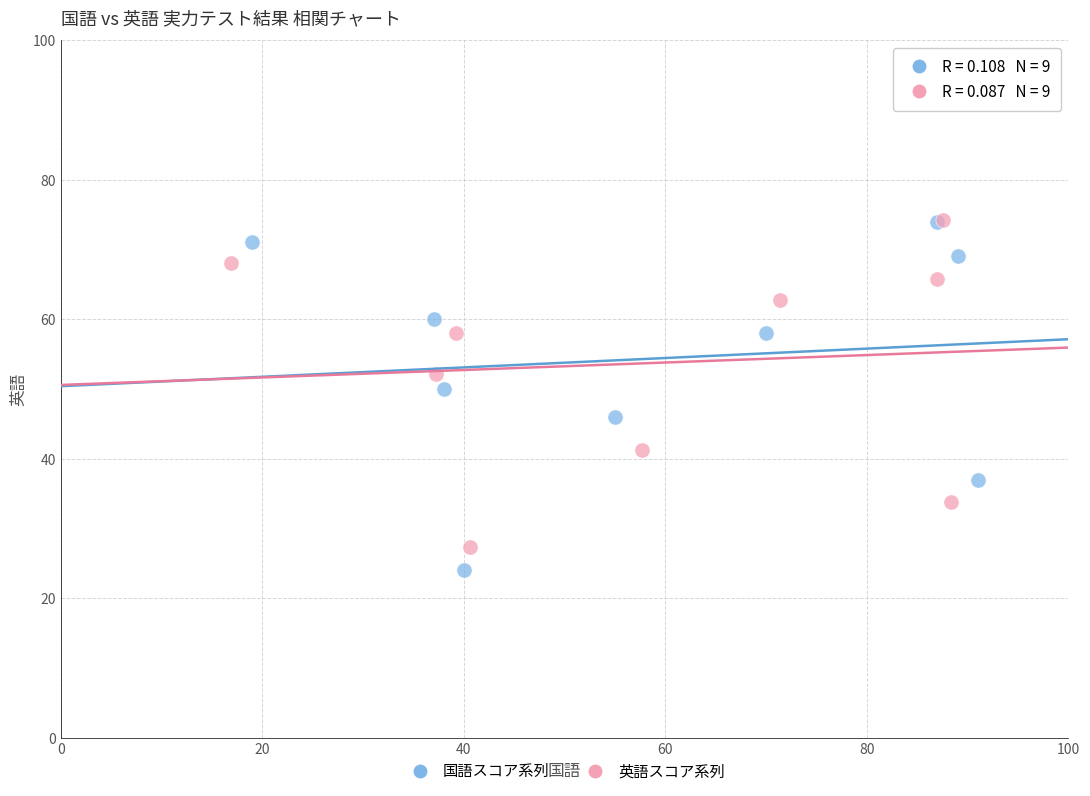

Which series reaches the minimum Y coordinate?

国語スコア系列